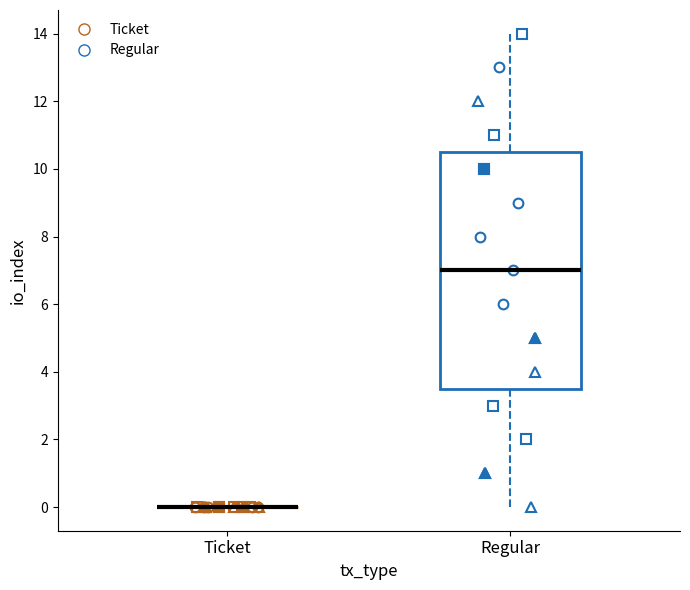

Reading left to right, transcribe this box plot: for each box, give where its median line is, the range the box spans, and where its two whiskers end, as read against the y-axis. The values are not printed on the chart, so give them approximately, as read against the axis.

Ticket: box collapsed to a line at 0.0, whiskers 0.0 to 0.0
Regular: median 7.0, box 3.6 to 10.6, whiskers 0.0 to 14.0